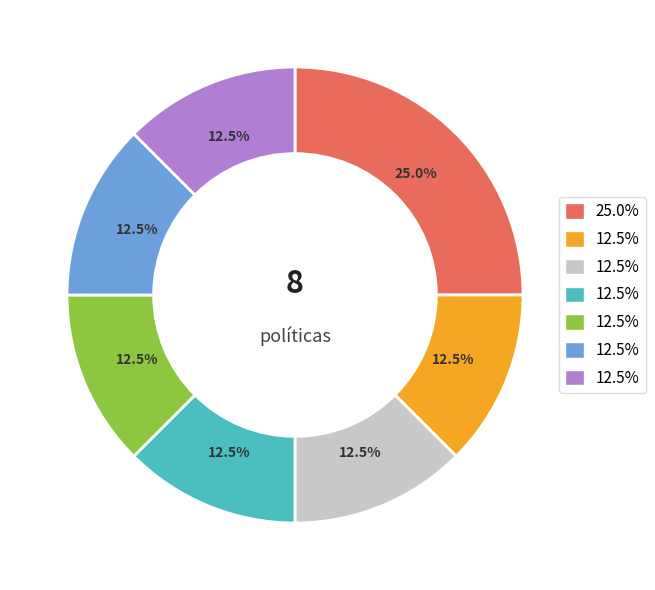

Is there any slice that represents more than half of the pie?

No